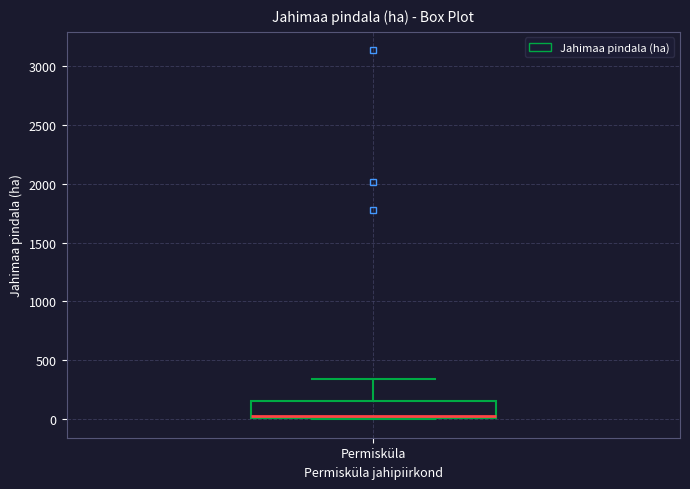

Transcribe this box plot: give where the median line is, the range the box spans, and where the two whiskers end, as read against the y-axis. The values are not printed on the chart, so give them approximately, as read against the axis.

median 50, box 0 to 150, whiskers 0 to 350